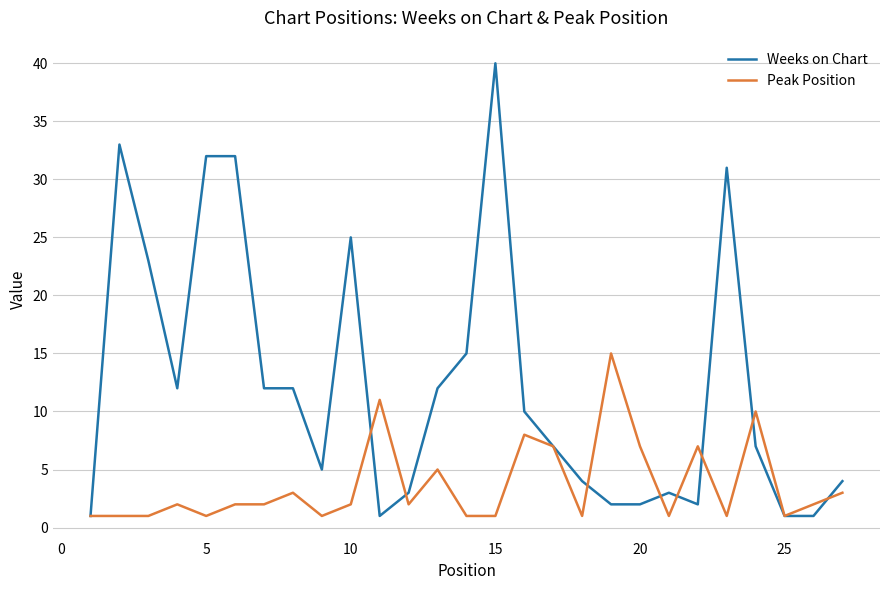

What is the maximum value for Weeks on Chart?

40